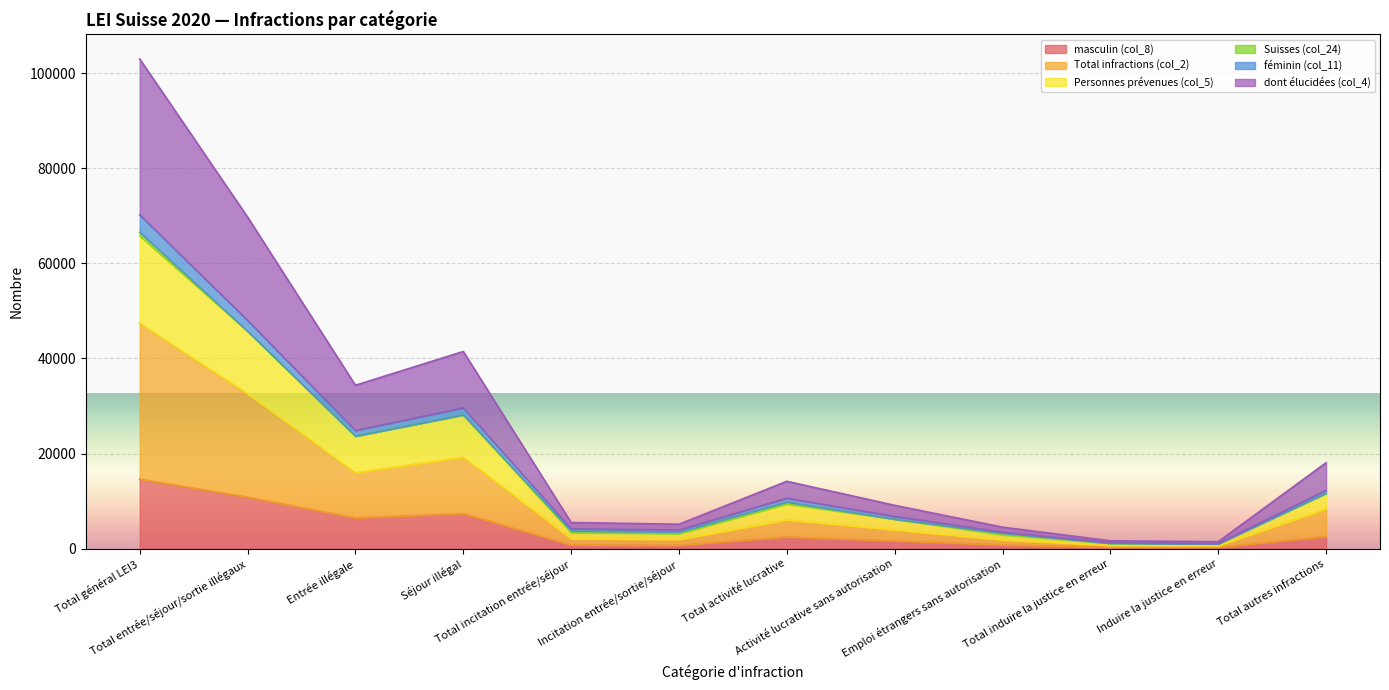

What is the spread (max minus min) of values at Incitation entrée/sortie/séjour?

4417